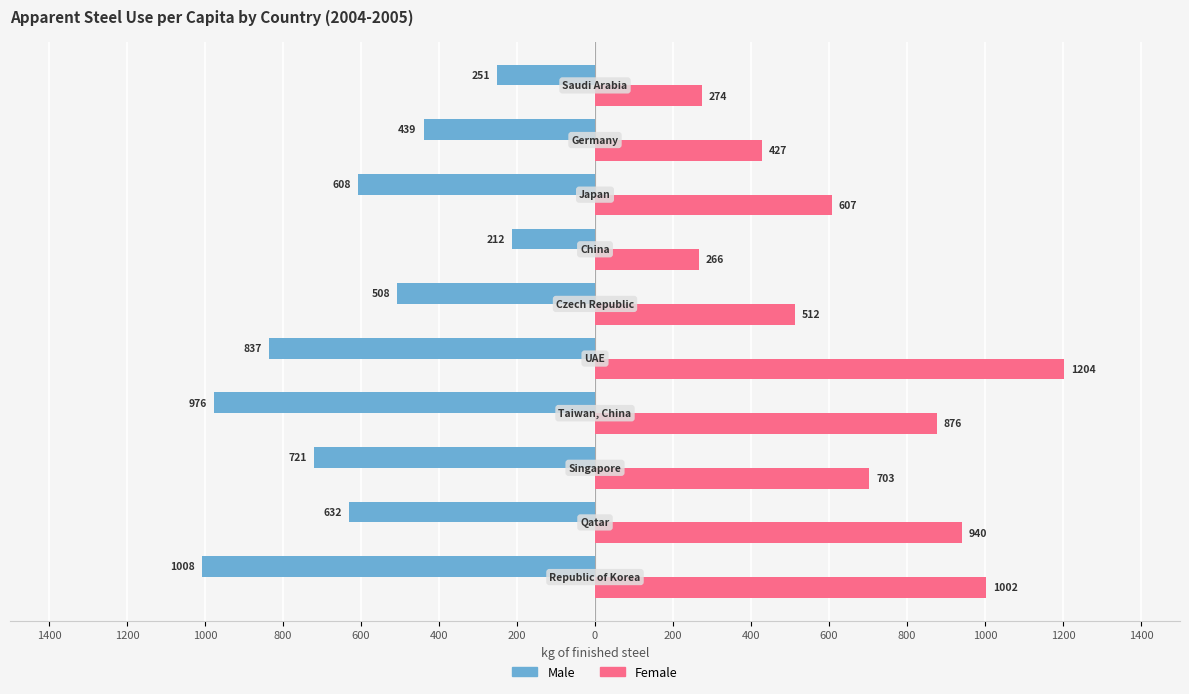

Which series has the largest range (max minus min)?

Female